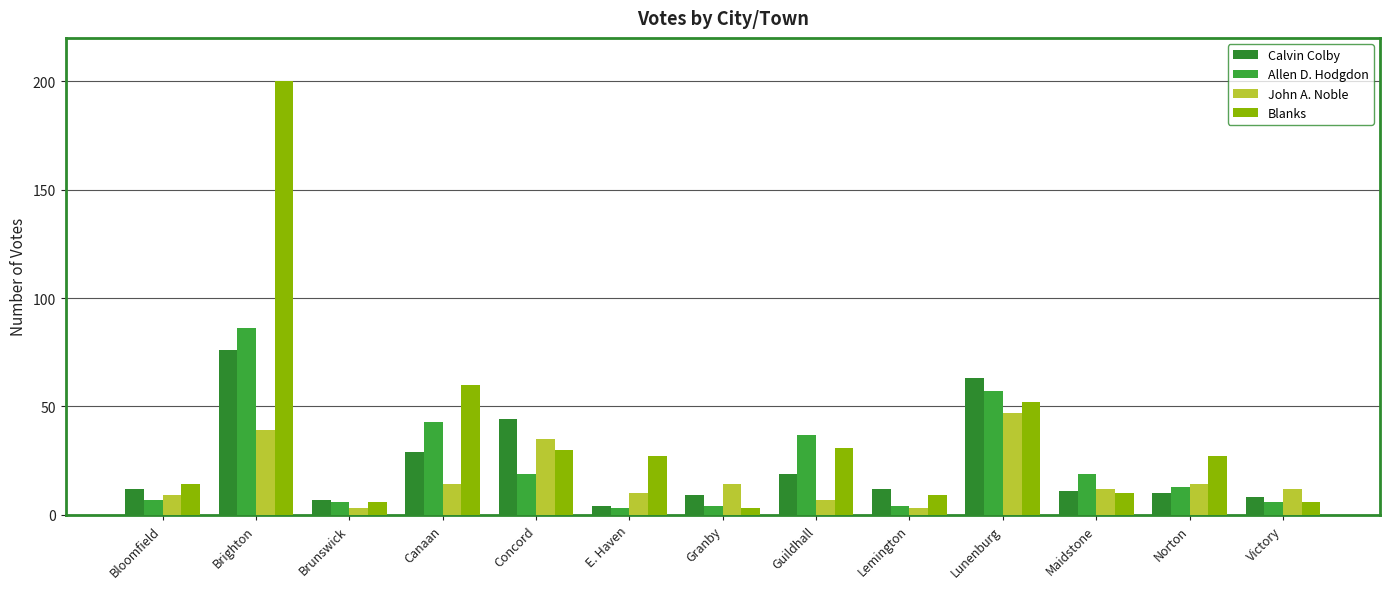

Reading left to right, extract all data points from this chart.

Calvin Colby: Bloomfield=12	Brighton=76	Brunswick=7	Canaan=29	Concord=44	E. Haven=4	Granby=9	Guildhall=19	Lemington=12	Lunenburg=63	Maidstone=11	Norton=10	Victory=8
Allen D. Hodgdon: Bloomfield=7	Brighton=86	Brunswick=6	Canaan=43	Concord=19	E. Haven=3	Granby=4	Guildhall=37	Lemington=4	Lunenburg=57	Maidstone=19	Norton=13	Victory=6
John A. Noble: Bloomfield=9	Brighton=39	Brunswick=3	Canaan=14	Concord=35	E. Haven=10	Granby=14	Guildhall=7	Lemington=3	Lunenburg=47	Maidstone=12	Norton=14	Victory=12
Blanks: Bloomfield=14	Brighton=200	Brunswick=6	Canaan=60	Concord=30	E. Haven=27	Granby=3	Guildhall=31	Lemington=9	Lunenburg=52	Maidstone=10	Norton=27	Victory=6